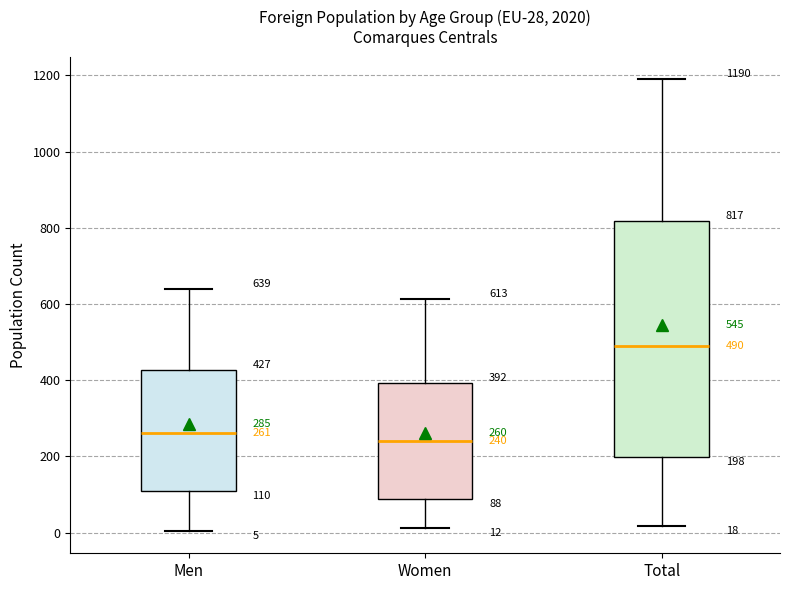

Which box's median line is the lowest?

Women